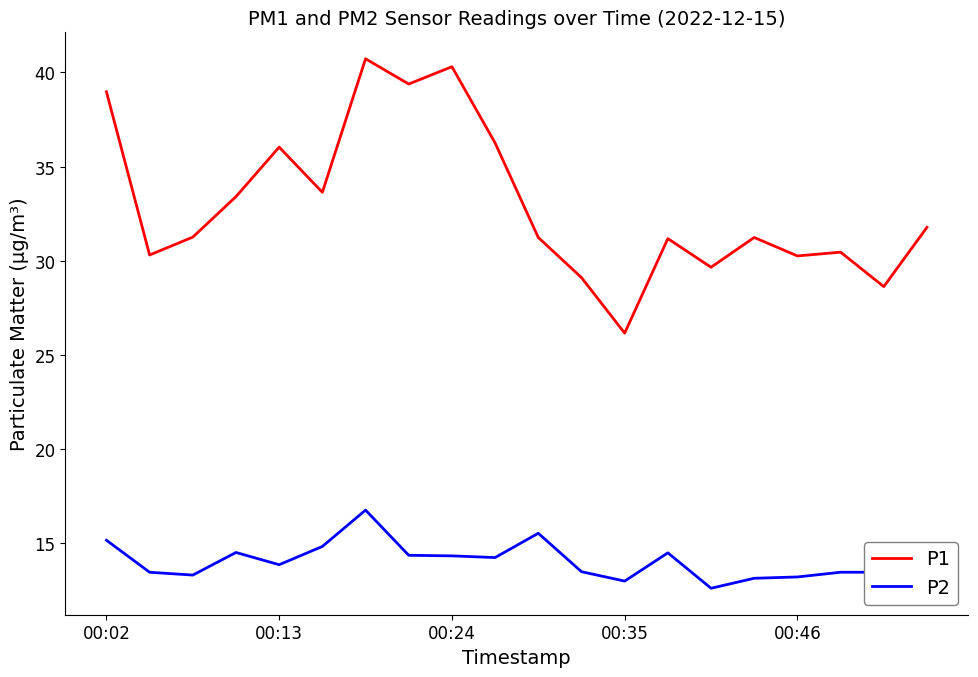

True or false: P1 and P2 intersect in this chart.

False